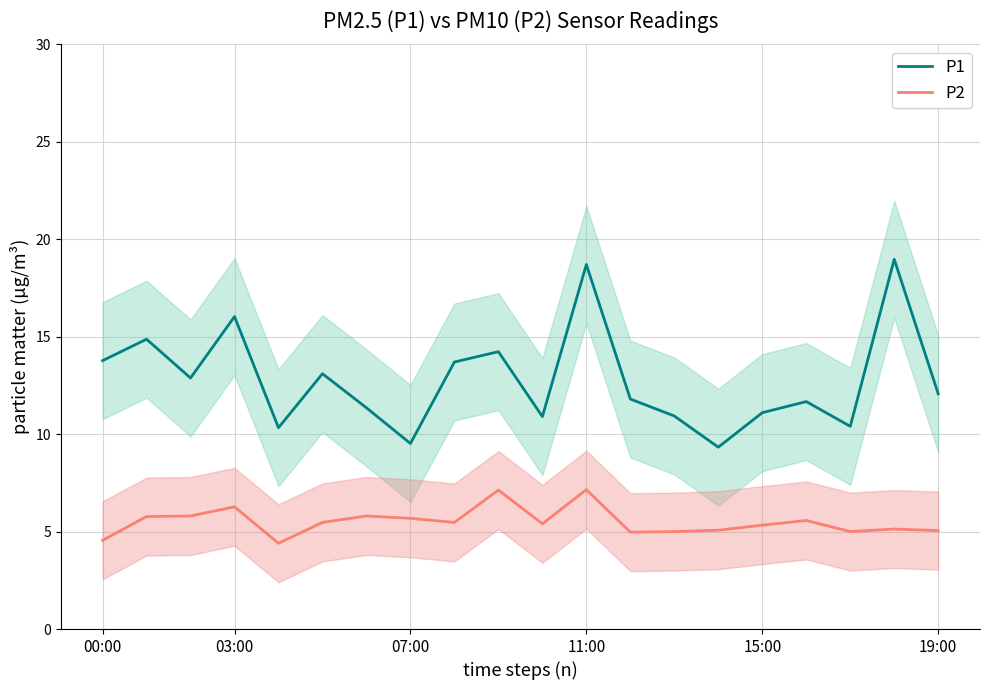

Does the chart have visible grid lines?

Yes